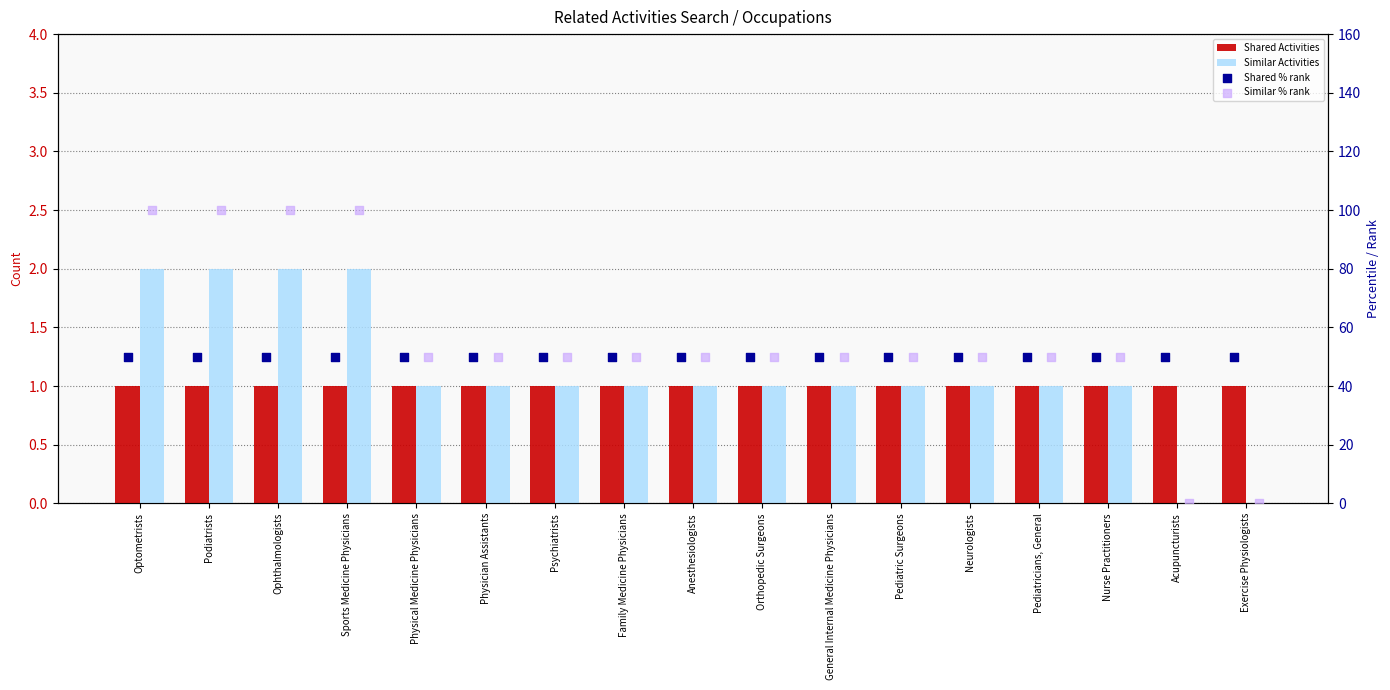

At how many categories does at least one series exceed 29?

17